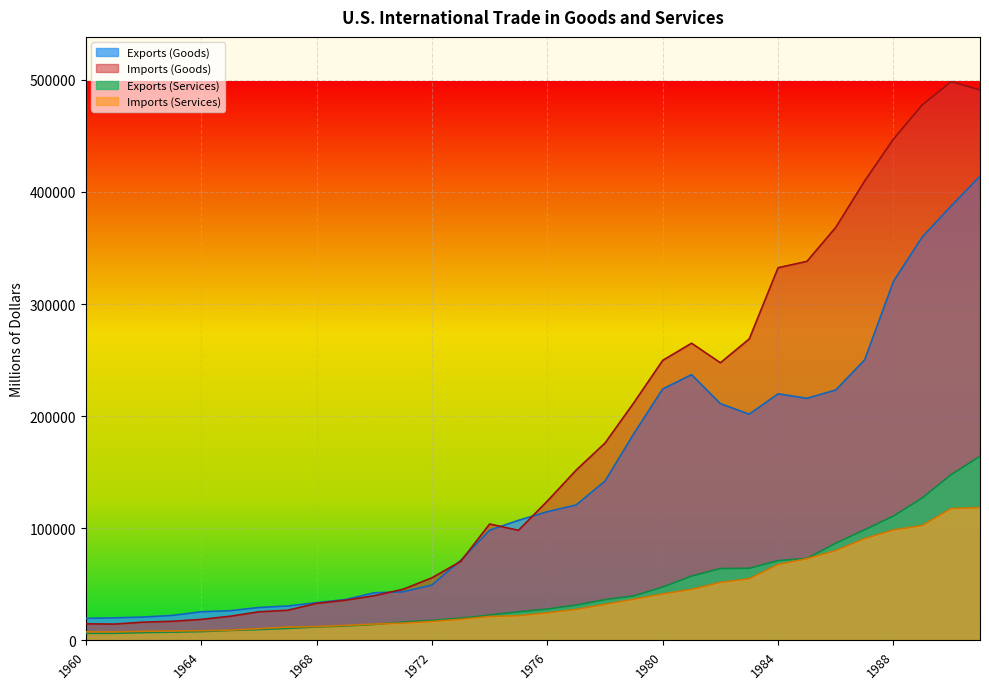

The Exports (Services) series shows 9616 at 1966. True or false?

True